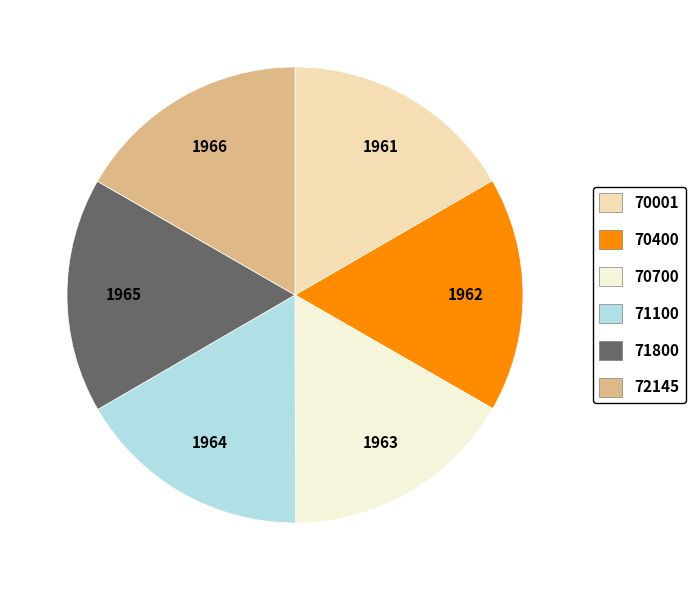

Does 70400 account for over 50% of the chart?

No